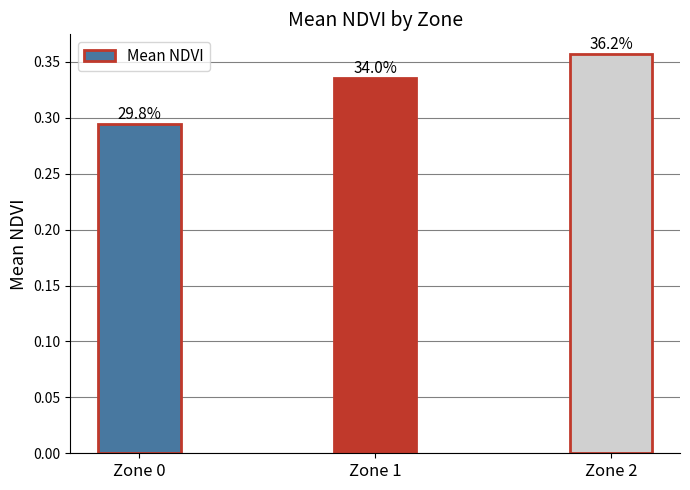

Are the bars horizontal?

No